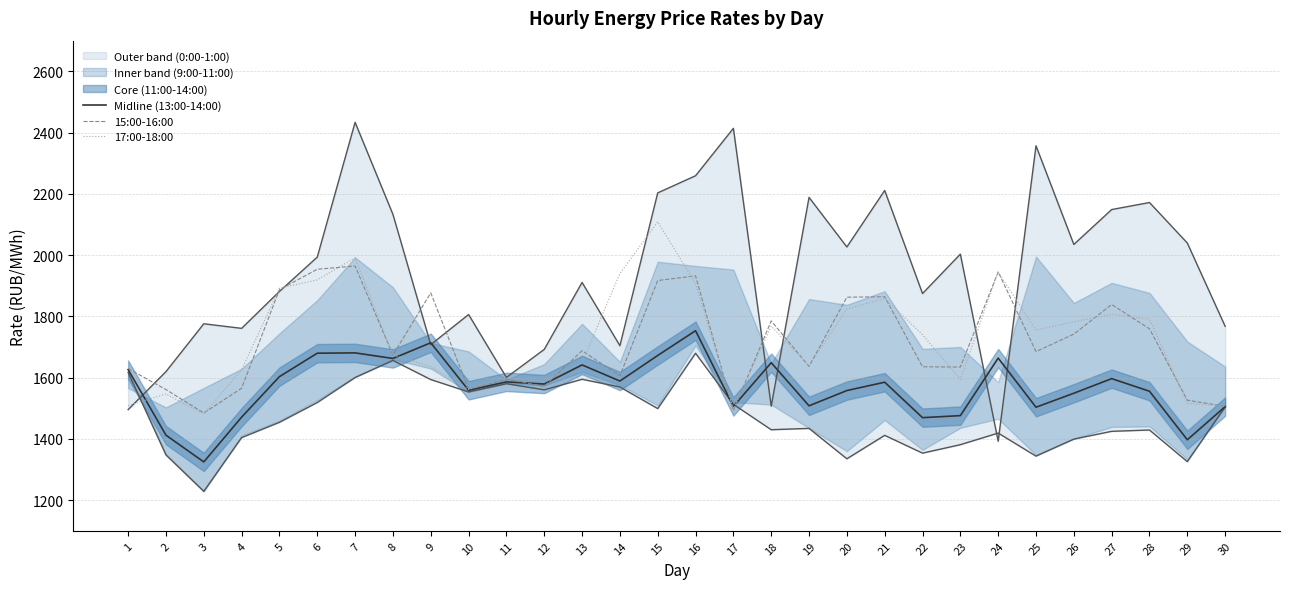

At 28, list the series in order from smallest to largest.

9:00-10:00, 13:00-14:00, 15:00-16:00, 17:00-18:00, 0:00-1:00